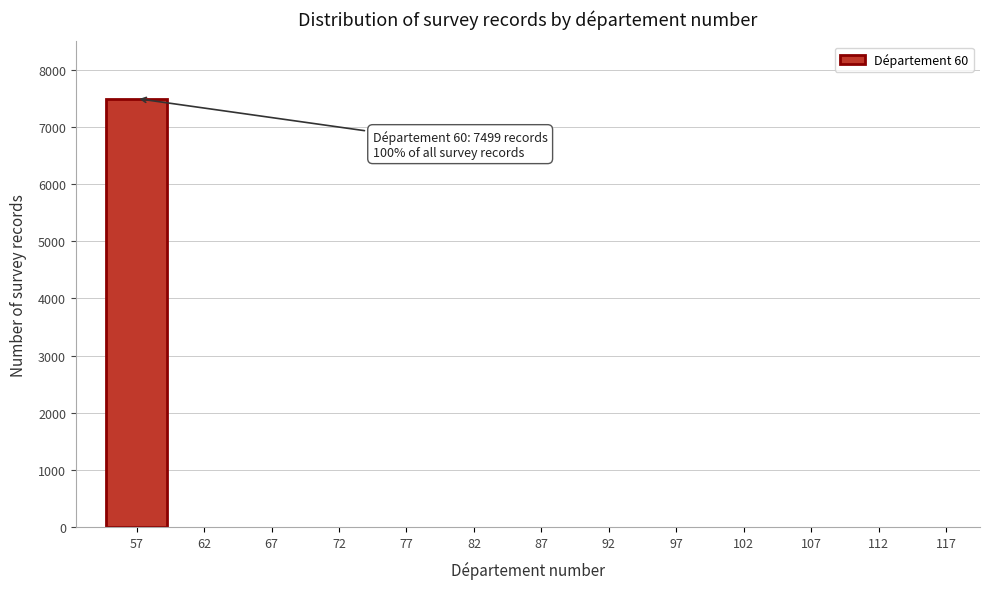

Reading left to right, transcribe all the data shown in this chart.

57=7499	62=0	67=0	72=0	77=0	82=0	87=0	92=0	97=0	102=0	107=0	112=0	117=0